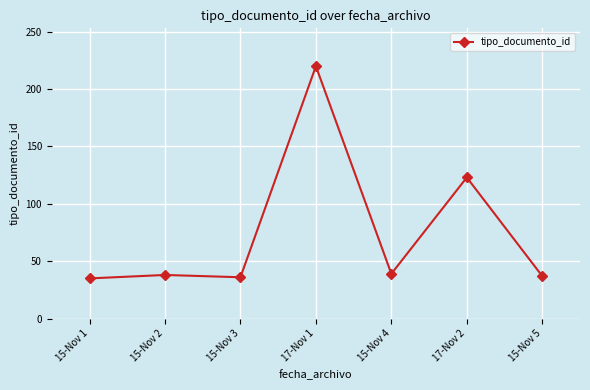

At which label is the value closest to 127?

17-Nov 2